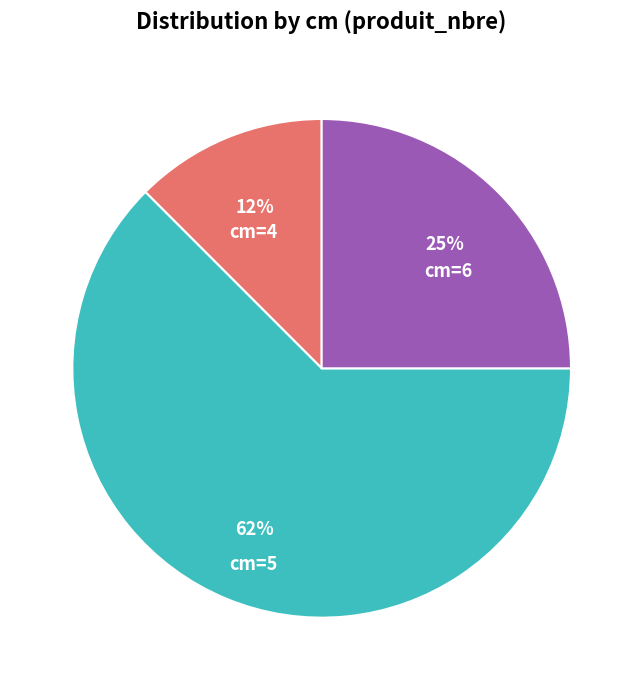

How many slices are in this pie chart?

3